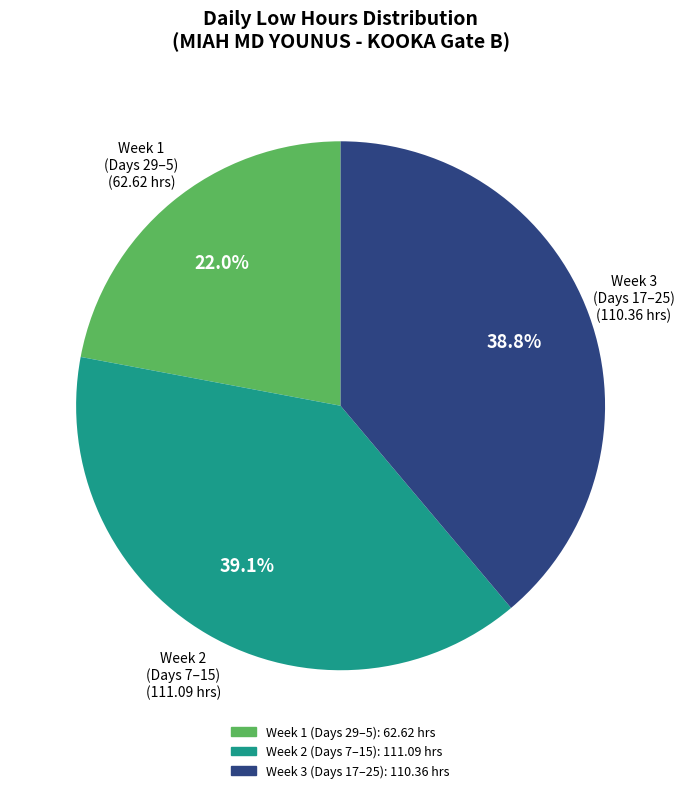

Is there any slice that represents more than half of the pie?

No